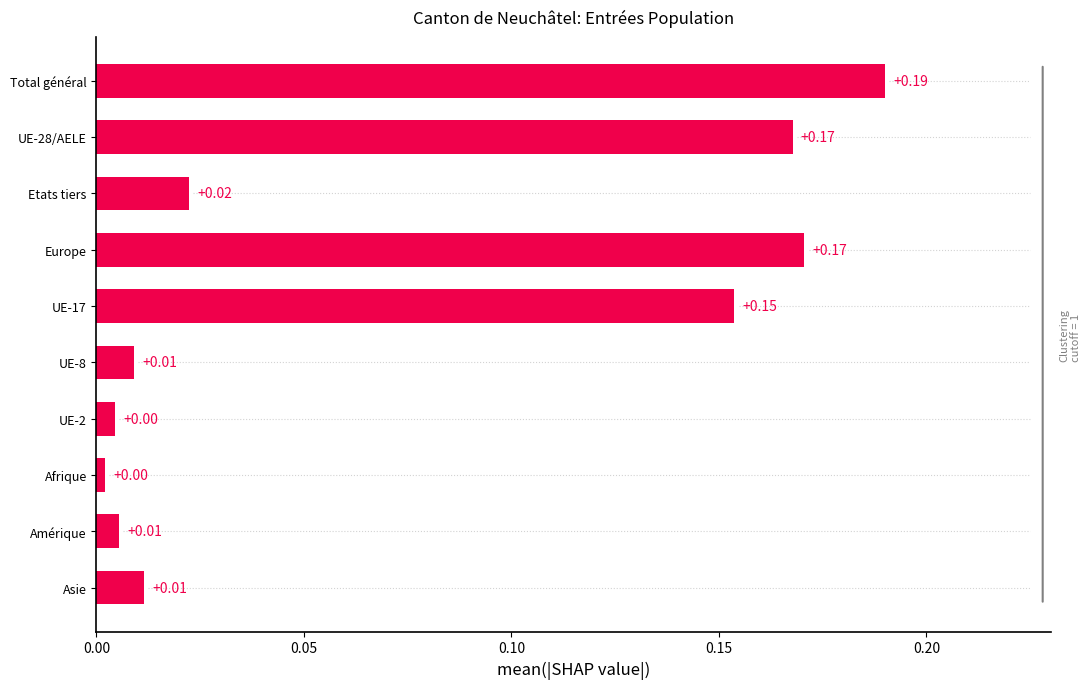

What is the sum of all values?

0.7